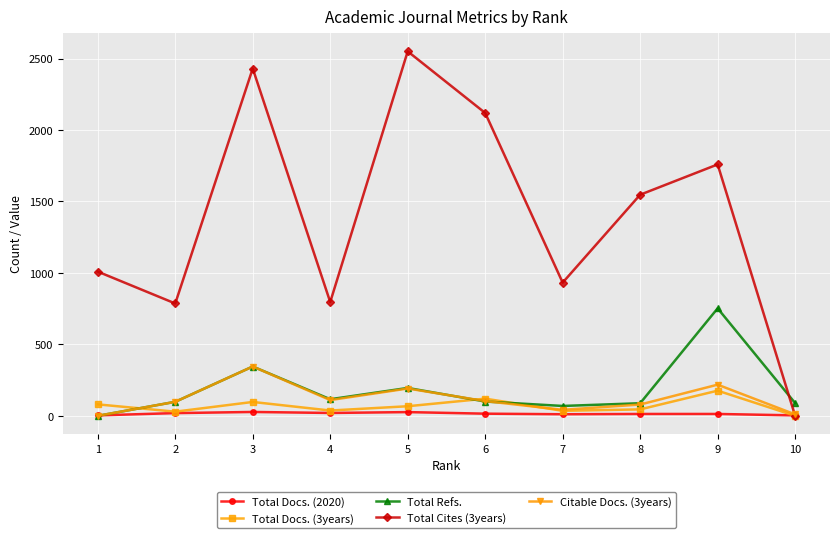

At which label does Total Cites (3years) reach its minimum?

10